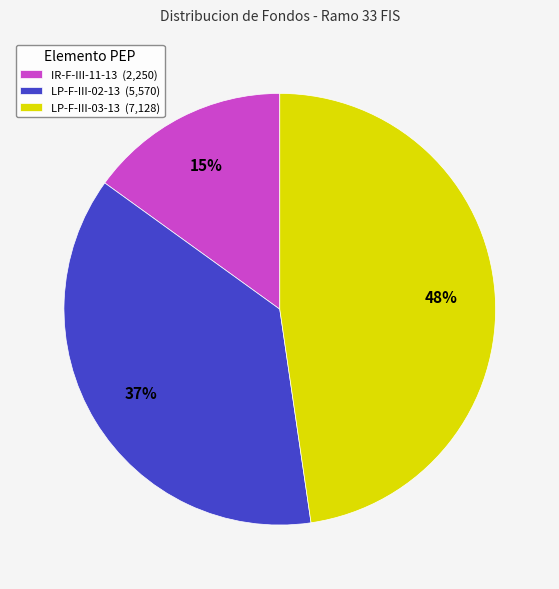

What is the largest slice in the pie chart?

LP-F-III-03-13